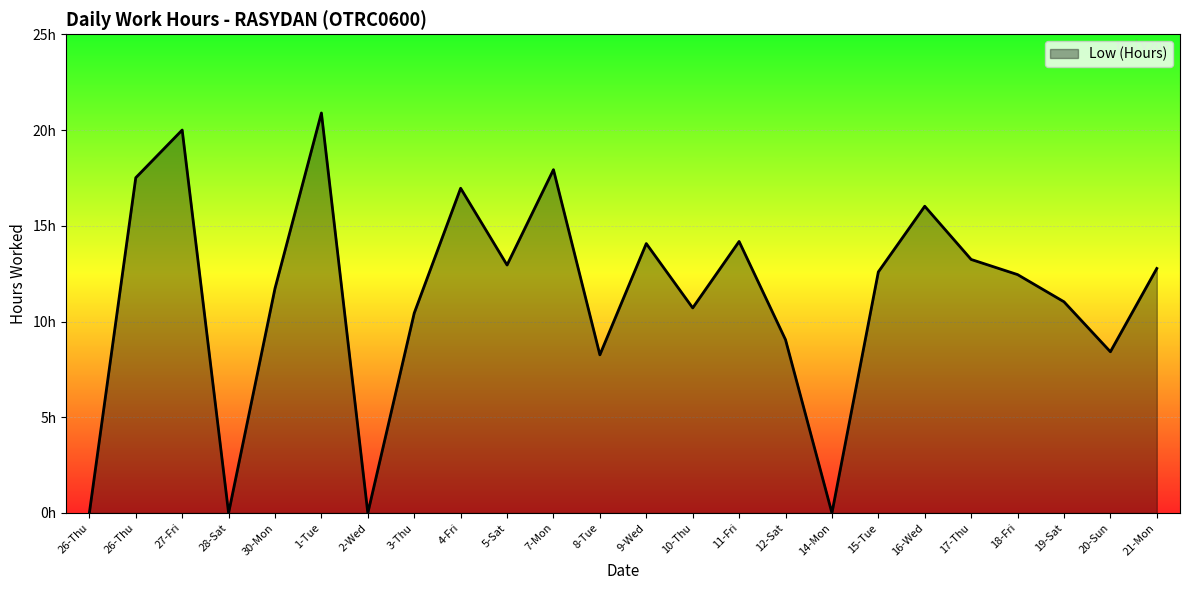

Does the chart display data point markers on the line(s)?

No